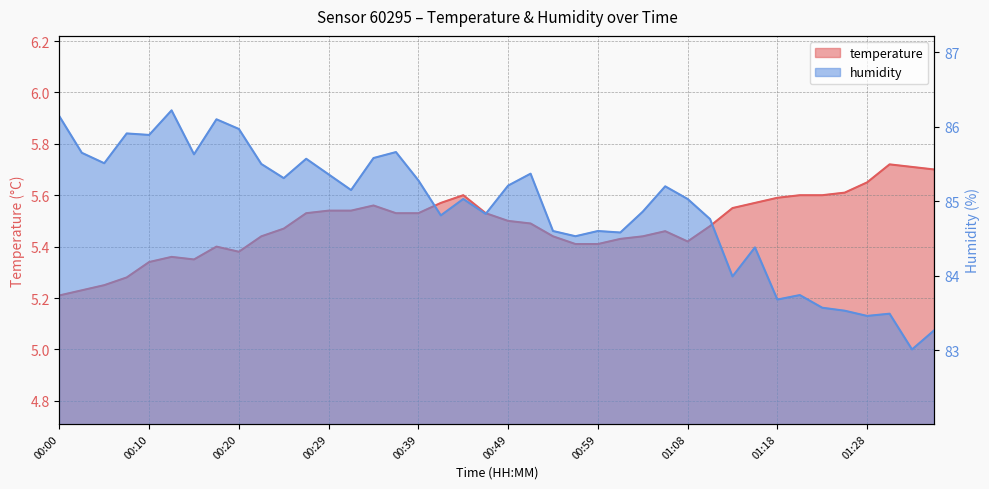

What is the value of the humidity point at the 39th from the left?

83.0